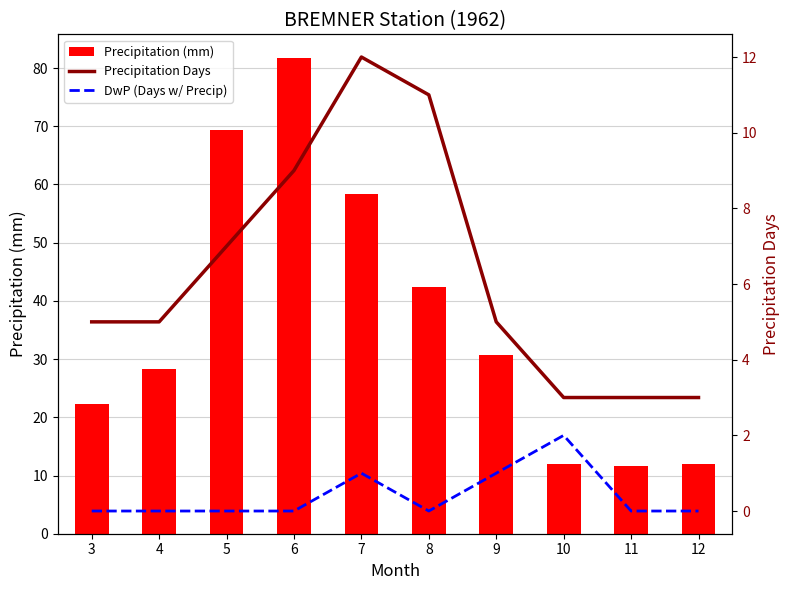

Reading left to right, extract all data points from this chart.

Precipitation (mm): 22.2	28.3	69.4	81.7	58.4	42.3	30.7	12.0	11.7	11.9
Precipitation Days: 5.0	5.0	7.0	9.0	12.0	11.0	5.0	3.0	3.0	3.0
DwP (Days w/ Precip): 0.0	0.0	0.0	0.0	1.0	0.0	1.0	2.0	0.0	0.0